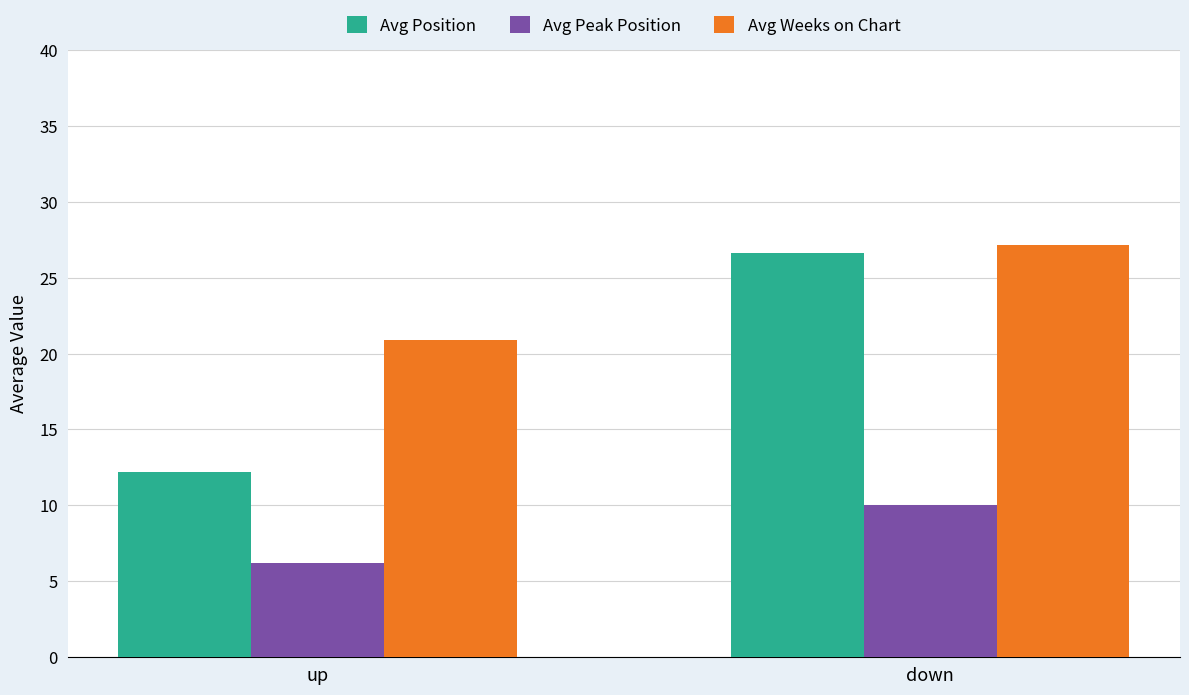

At which label does Avg Position reach its peak?

down